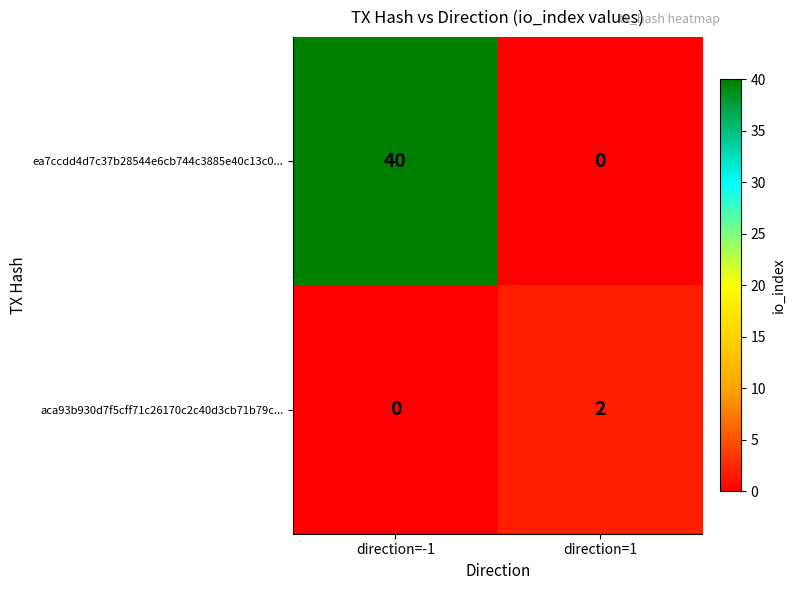

Which series changed the most between direction=-1 and direction=1?

ea7ccdd4d7c37b28544e6cb744c3885e40c13c0...